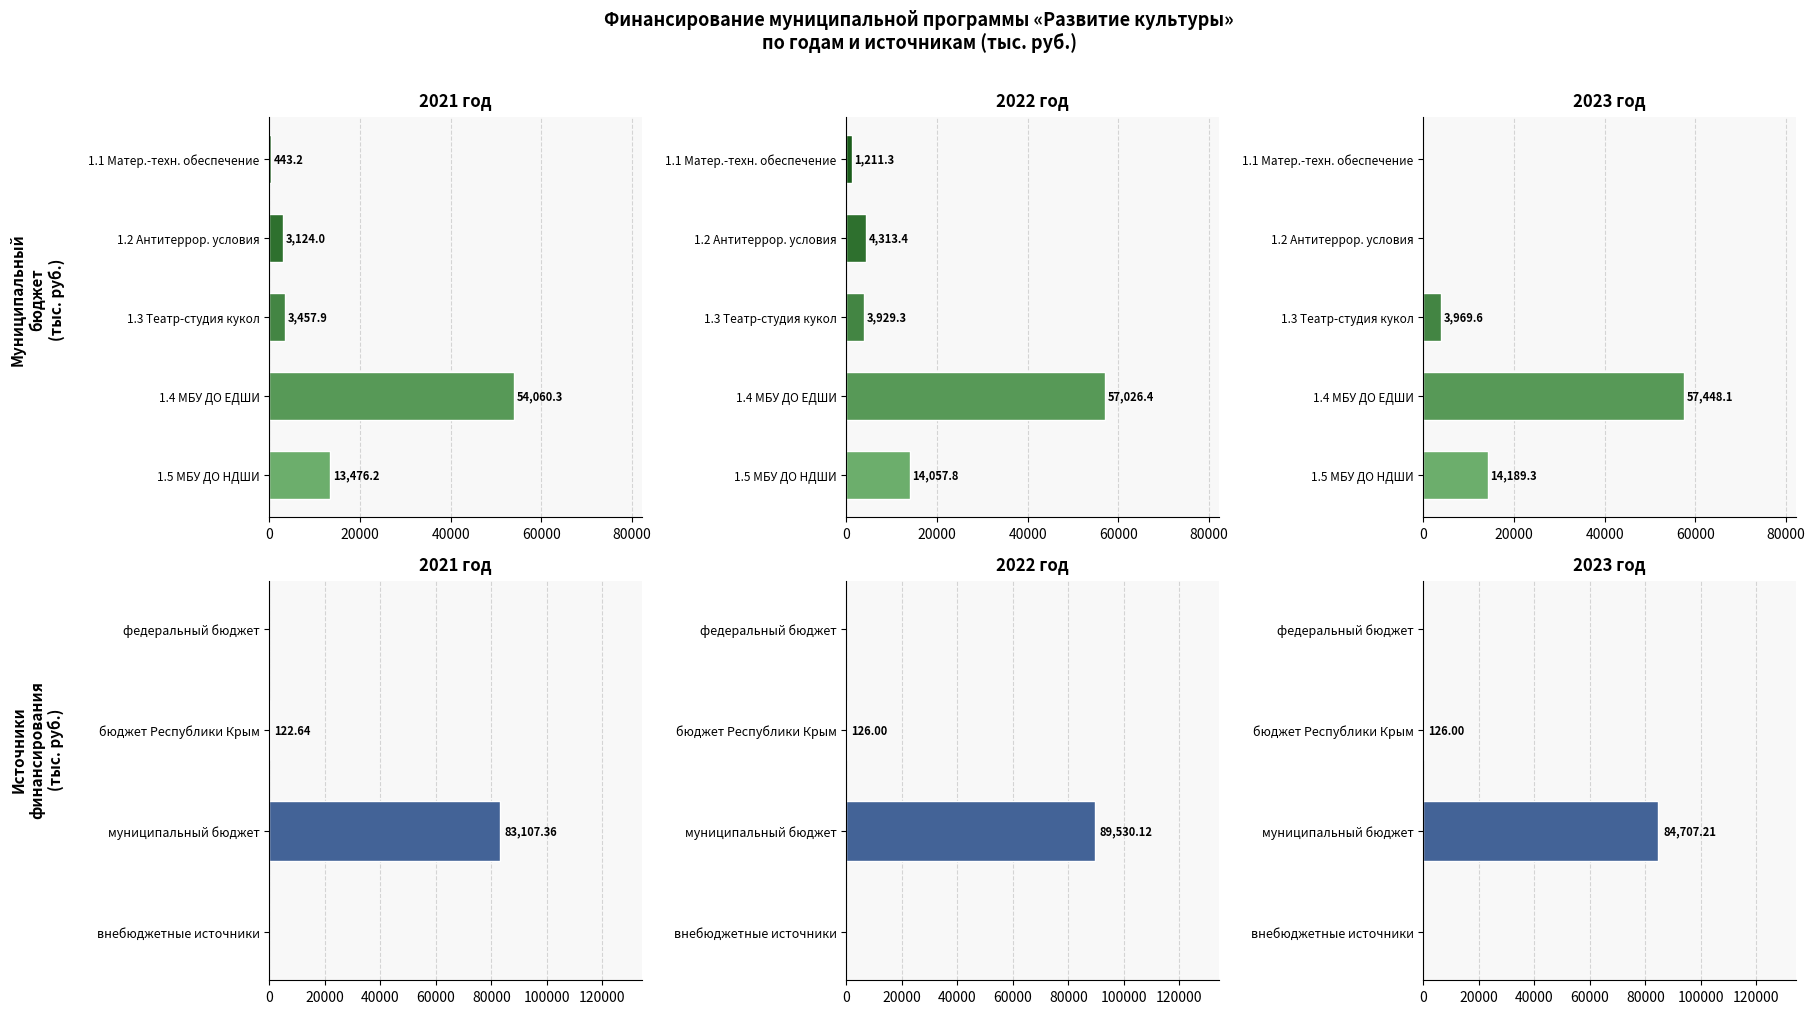

At which category is the sum across all series the highest?

муниципальный бюджет